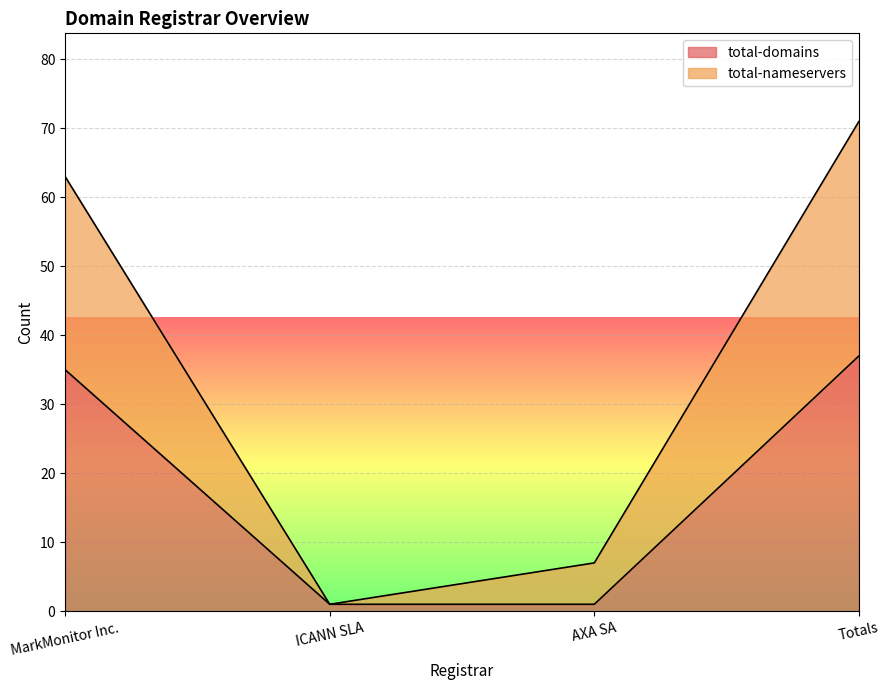

Reading left to right, list all the values displayed in this chart.

total-nameservers: MarkMonitor Inc.=63	ICANN SLA=1	AXA SA=7	Totals=71
total-domains: MarkMonitor Inc.=35	ICANN SLA=1	AXA SA=1	Totals=37